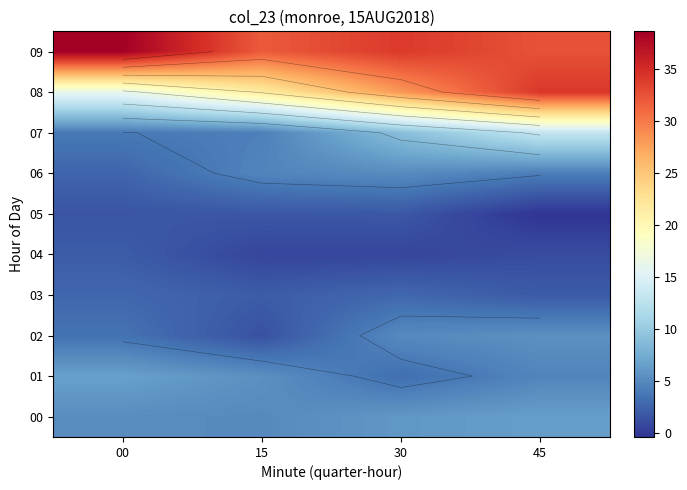

At which category does the chart reach its minimum across all series?

45